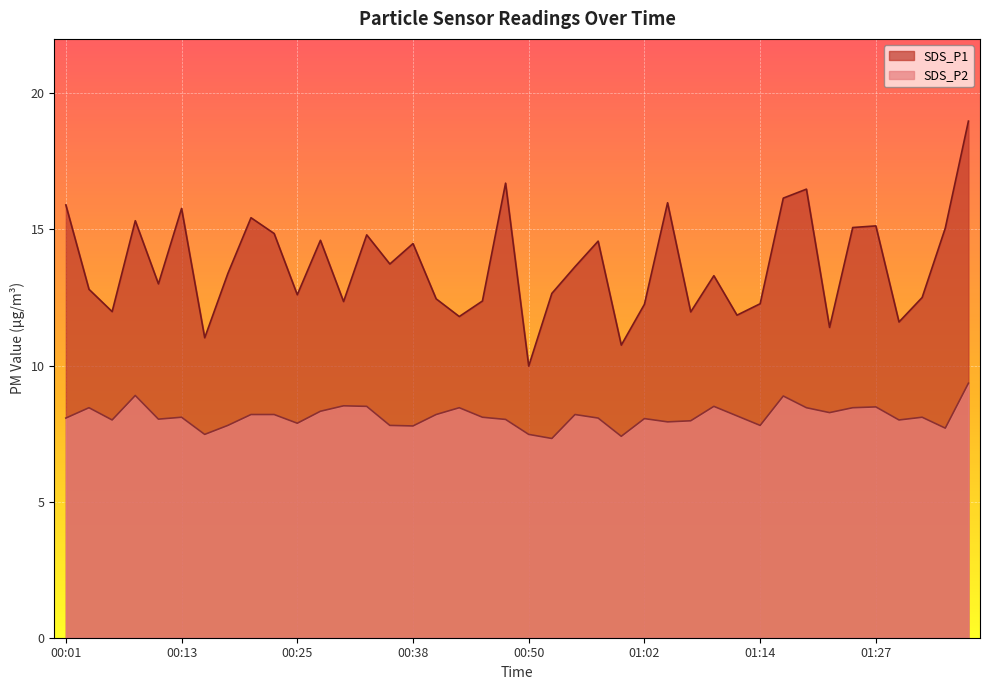

The value of SDS_P1 at 01:09 is 13.3. True or false?

True